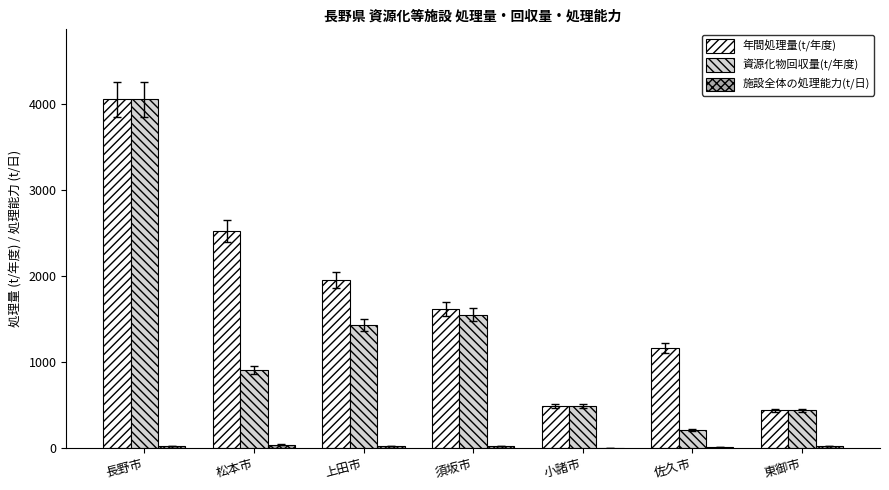

What is the sum of all 資源化物回収量(t/年度) values?

9089.0